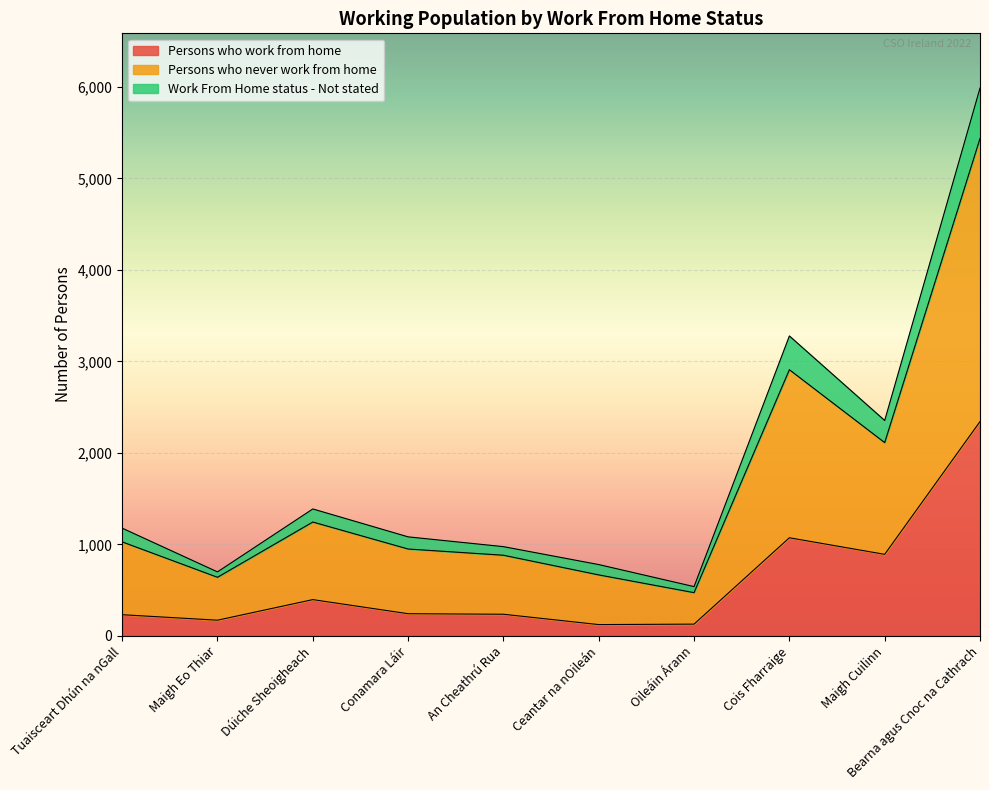

Count the number of data series in this chart.

3